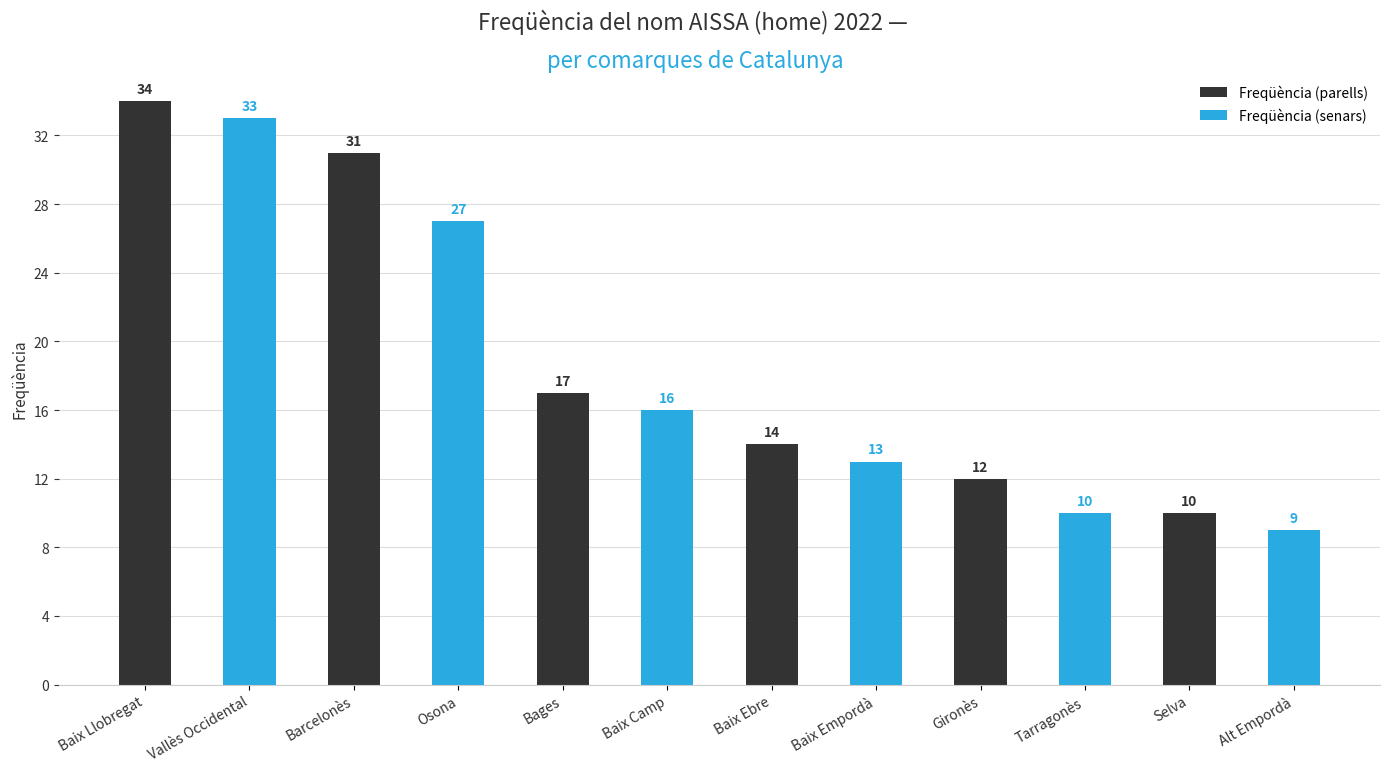

The value of Freqüència (senars) at Barcelonès is 27. True or false?

True